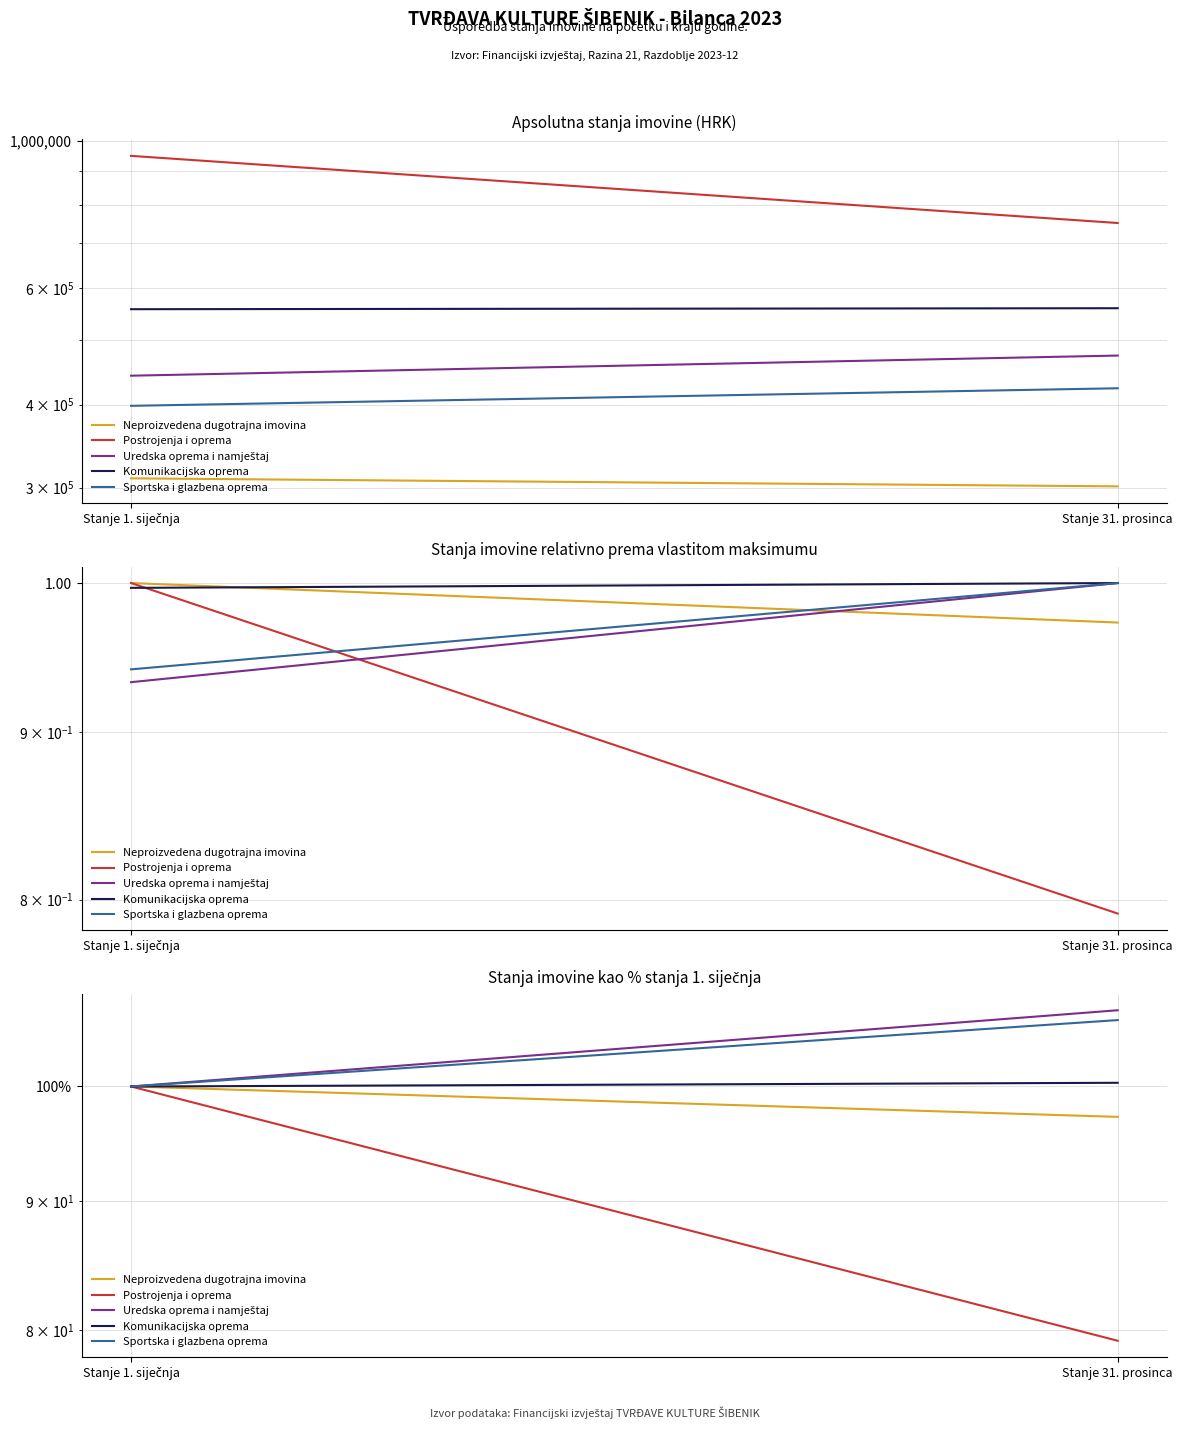

How many series are shown in this chart?

5